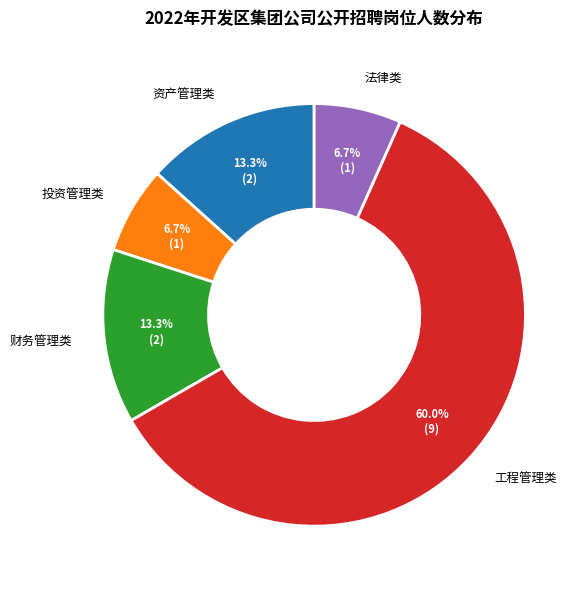

How many segments does this pie chart have?

5